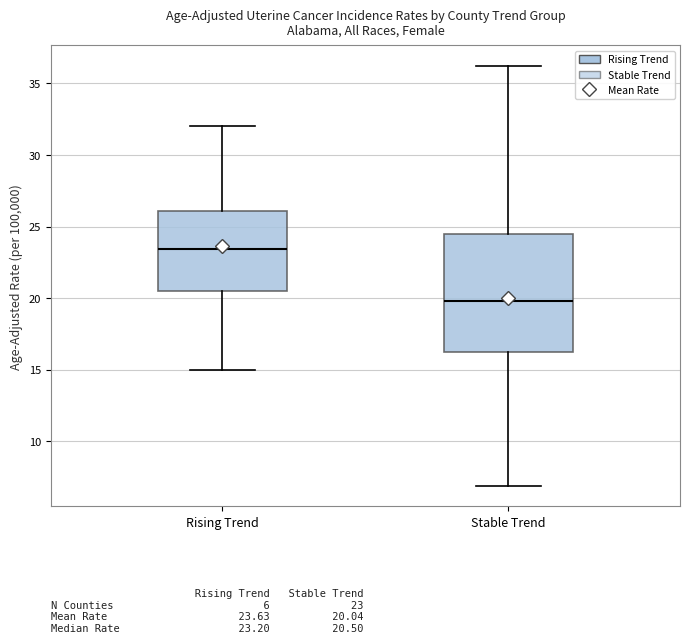

Reading left to right, transcribe this box plot: for each box, give where its median line is, the range the box spans, and where its two whiskers end, as read against the y-axis. The values are not printed on the chart, so give them approximately, as read against the axis.

Rising Trend: median 23.5, box 20.5 to 26.0, whiskers 15.0 to 32.0
Stable Trend: median 20.0, box 16.0 to 24.5, whiskers 7.0 to 36.0